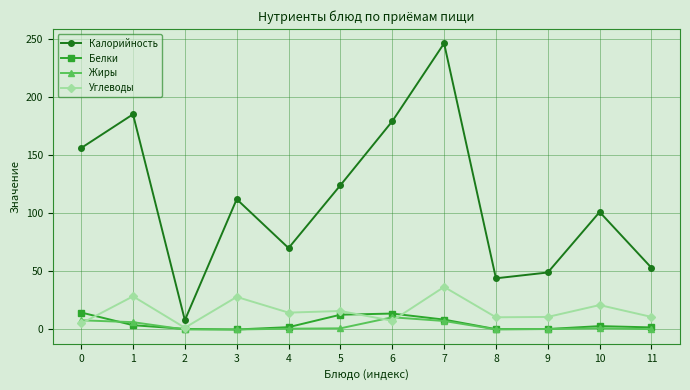

How many lines are shown in the chart?

4